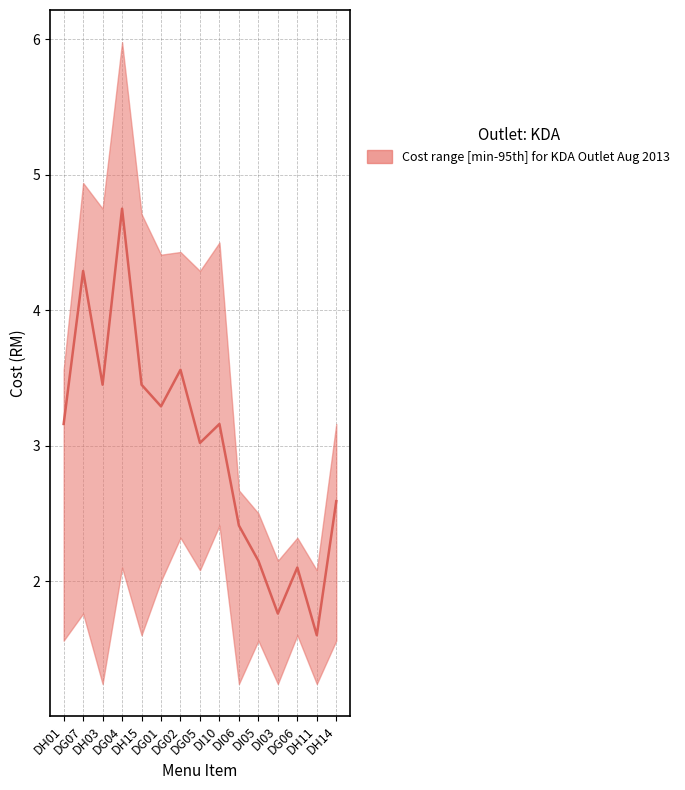

Reading right to left, transcribe all the data shown in this chart.

DH14=2.6	DH11=1.6	DG06=2.1	DI03=1.8	DI05=2.1	DI06=2.4	DI10=3.2	DG05=3.0	DG02=3.6	DG01=3.3	DH15=3.5	DG04=4.8	DH03=3.5	DG07=4.3	DH01=3.2